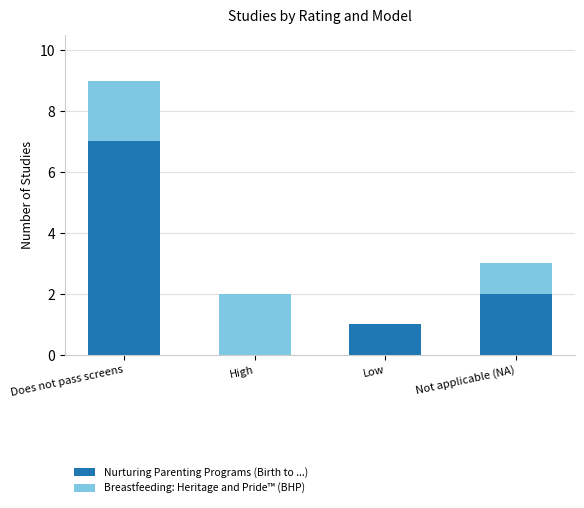

Reading left to right, list the values for the Nurturing Parenting Programs (Birth to ...) series.

Does not pass screens=7	High=0	Low=1	Not applicable (NA)=2